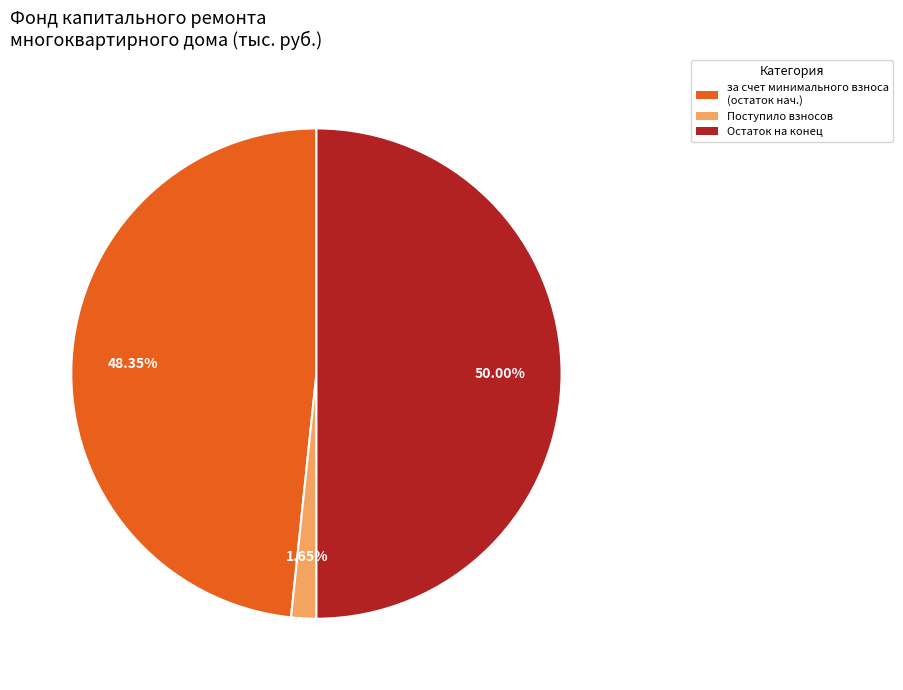

To the nearest percent, what is the average slice percentage?

33%